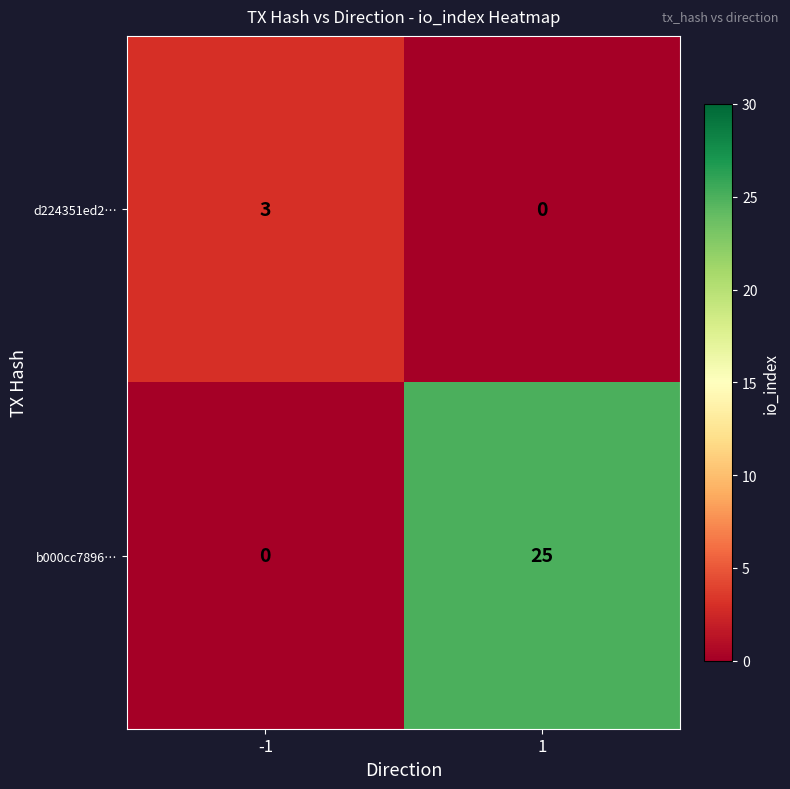

Which series has the widest spread of values?

b000cc7896…